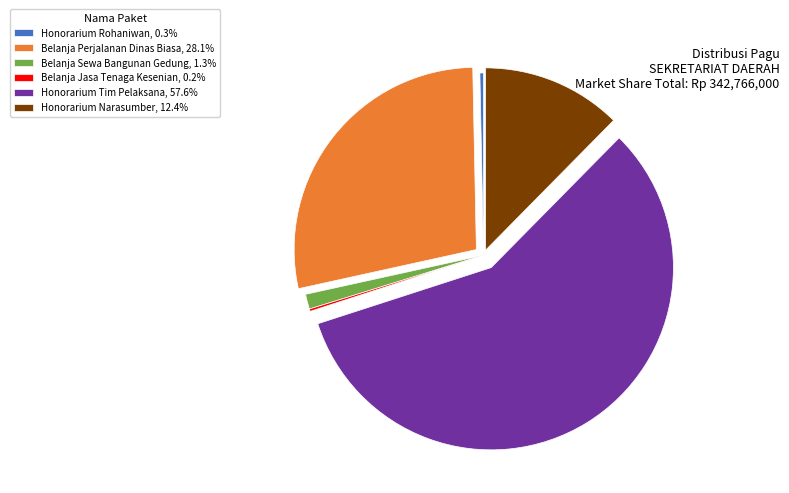

Do Belanja Perjalanan Dinas Biasa, 28.1% and Honorarium Tim Pelaksana, 57.6% together represent more than half of the pie?

Yes